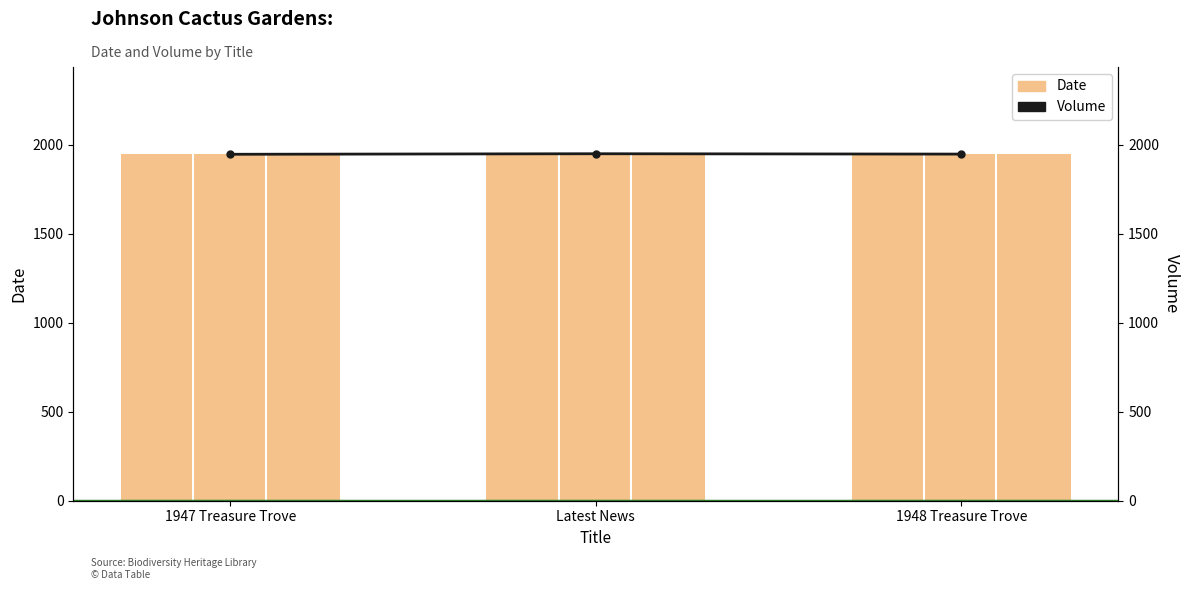

Read the Date value at Latest News.

1950